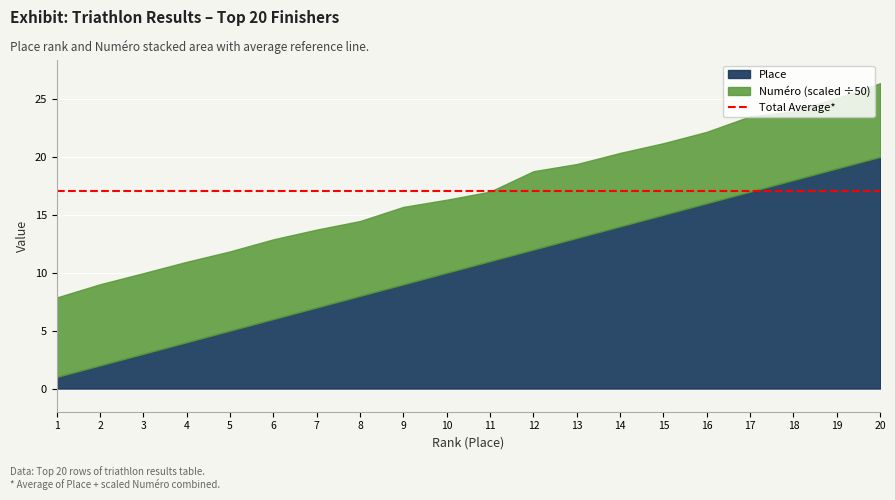

What is the total value across all series at 3?

10.0